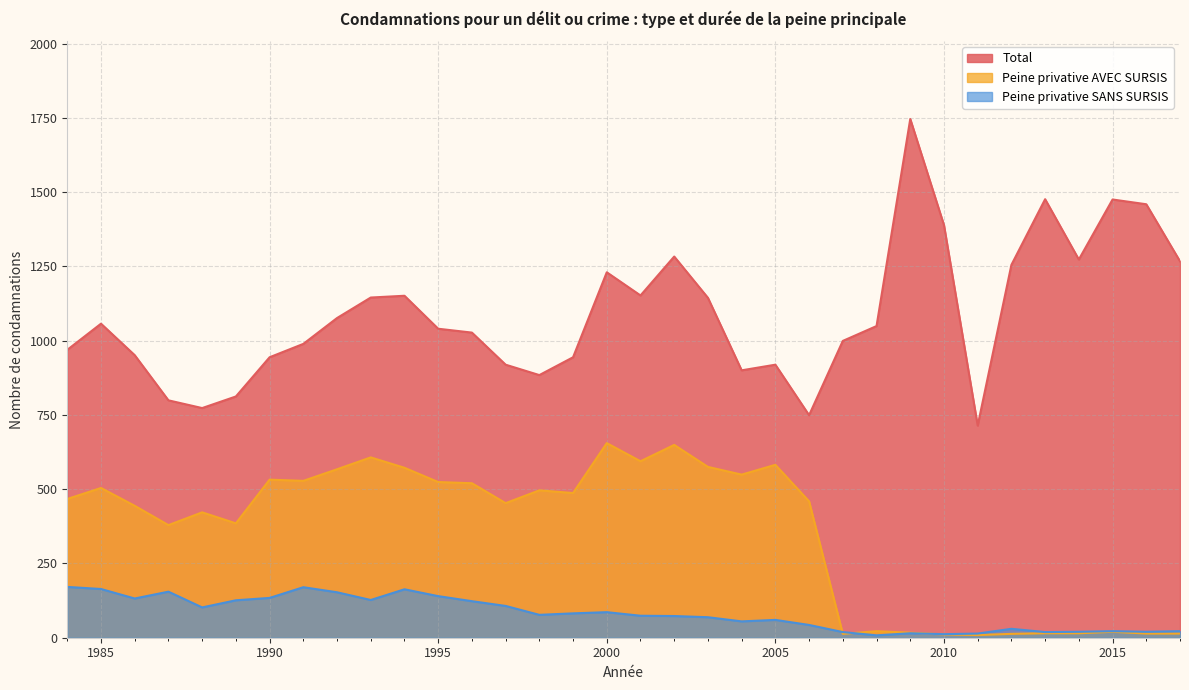

Rank the series by their average value, from highest to lowest.

Total, Peine privative AVEC SURSIS, Peine privative SANS SURSIS